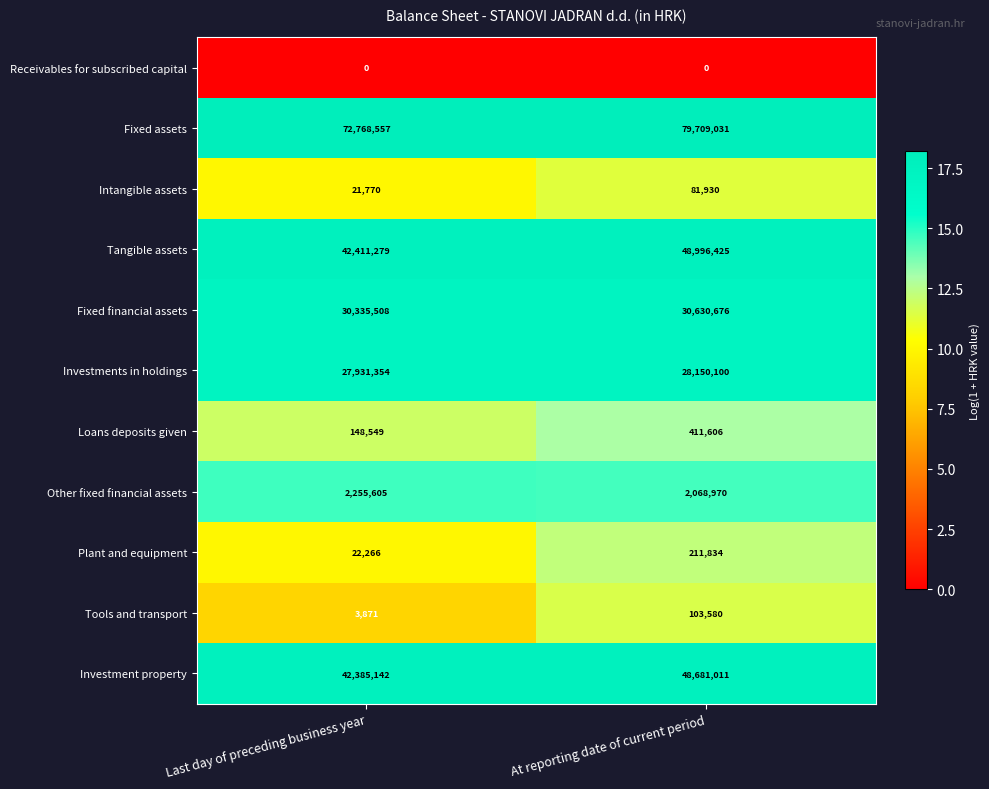

What is the sum of all Fixed financial assets values?

60966184